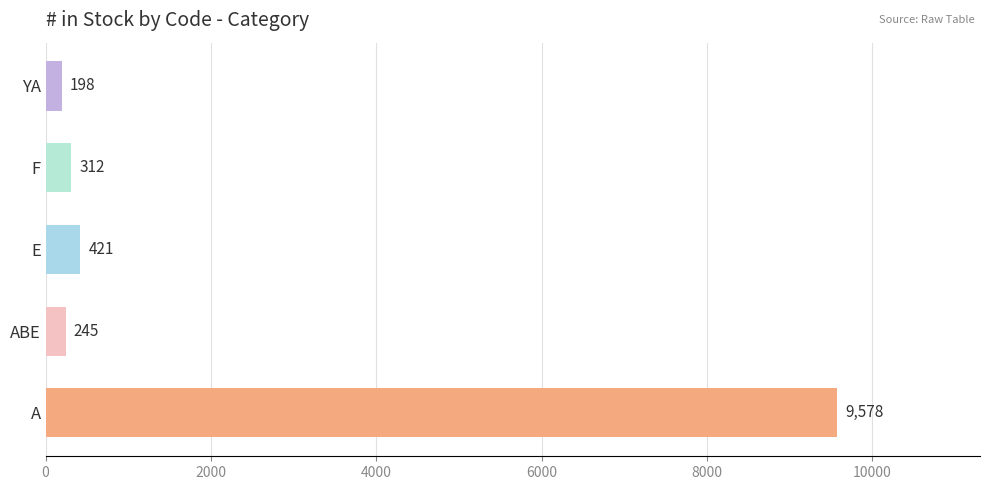

Reading bottom to top, list all the values displayed in this chart.

9578	245	421	312	198